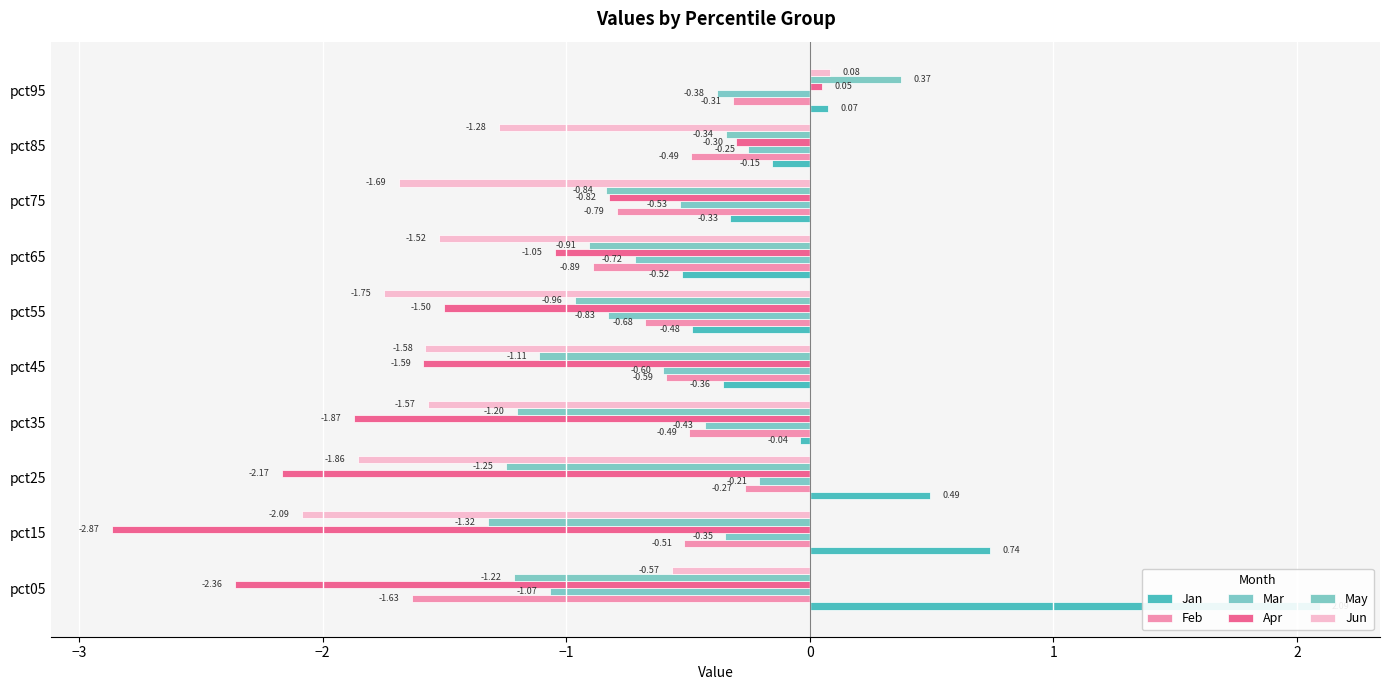

What is the value of the May bar at the 3rd from the left?

-1.2